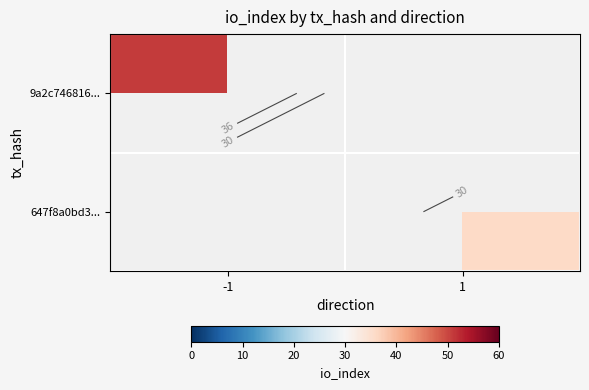

Between -1 and 1, which is larger?

1